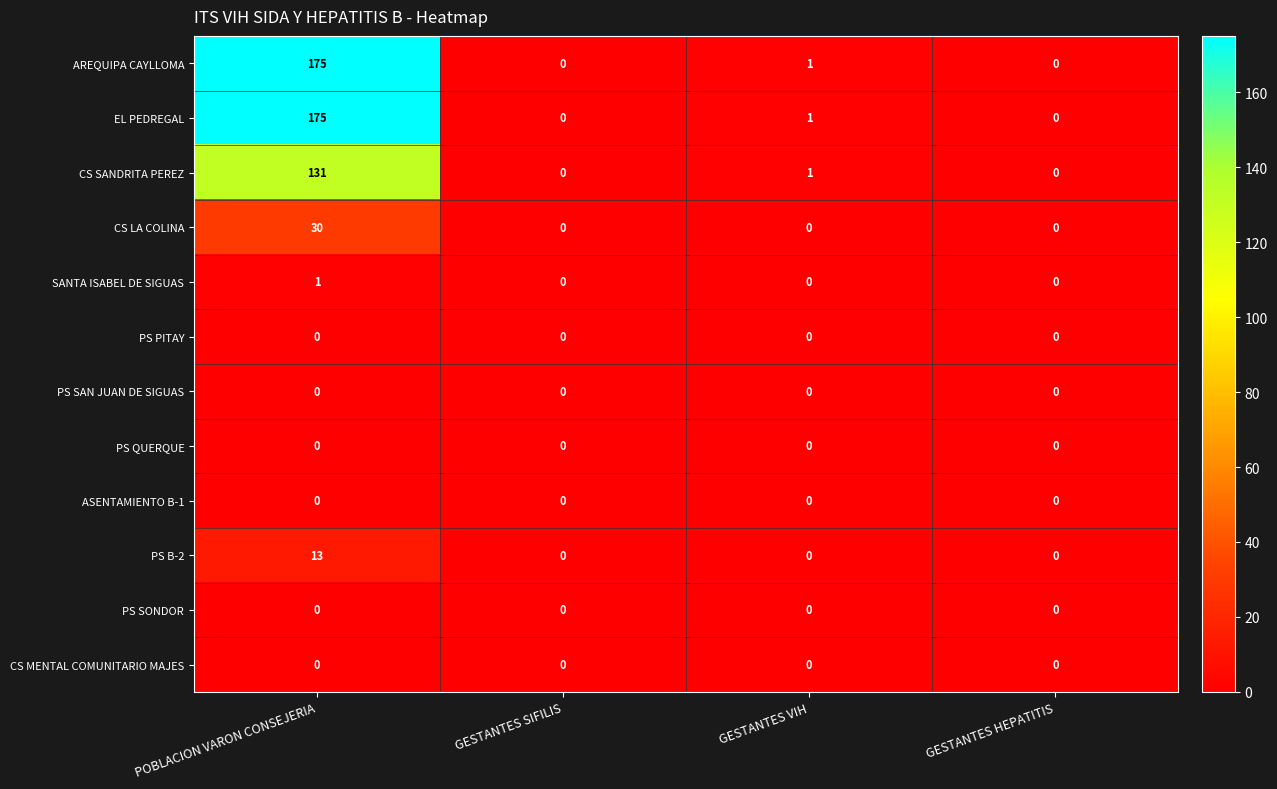

At which category does the chart reach its peak across all series?

POBLACION VARON CONSEJERIA